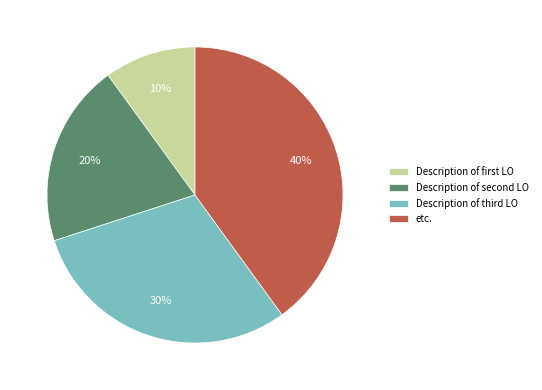

What is the largest slice in the pie chart?

etc.